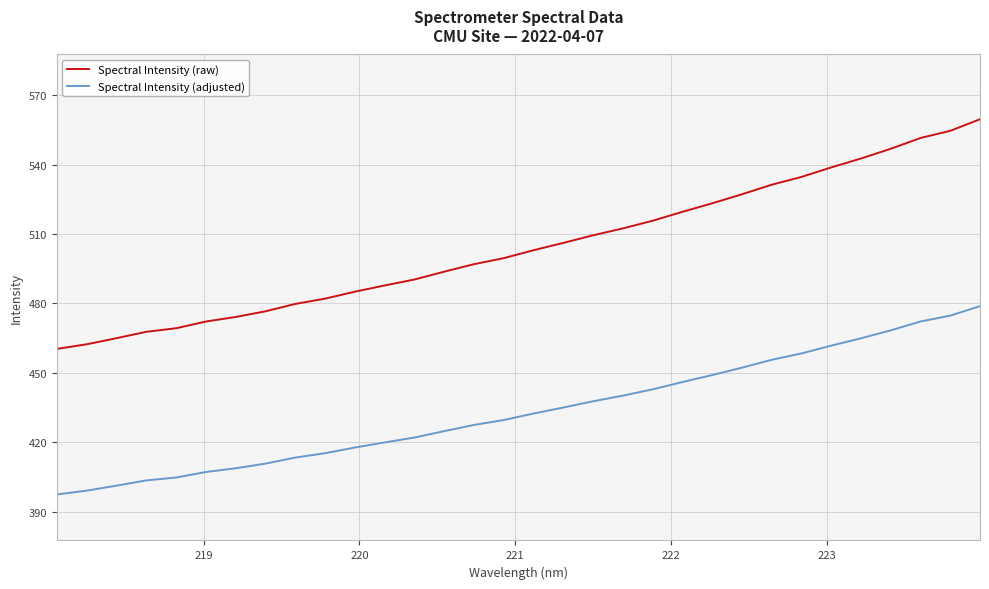

How many lines are shown in the chart?

2